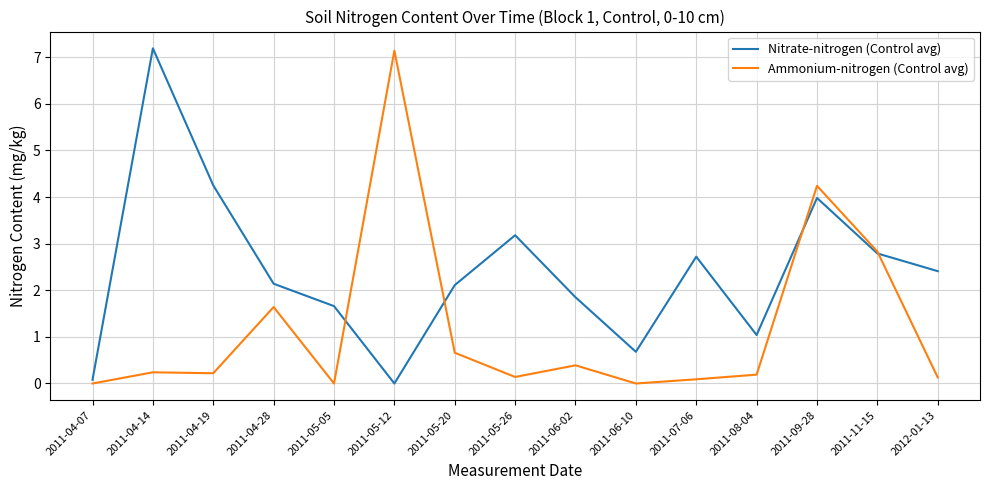

What is the spread (max minus min) of values at 2011-06-02?

1.5